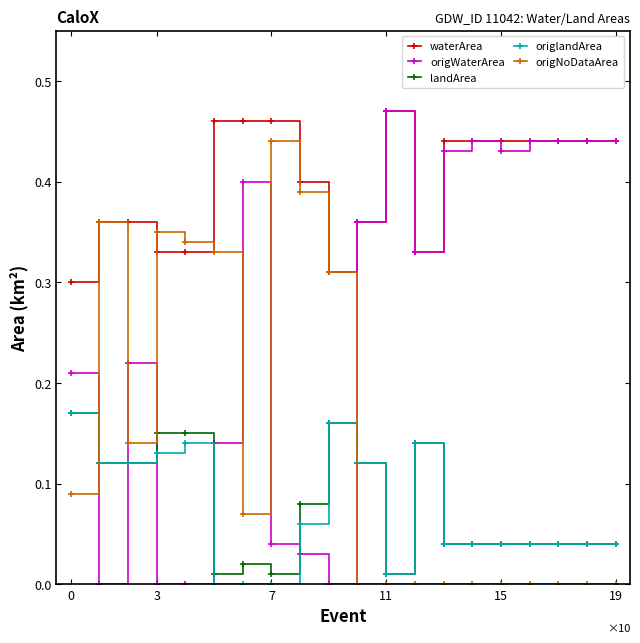

How many lines are shown in the chart?

5